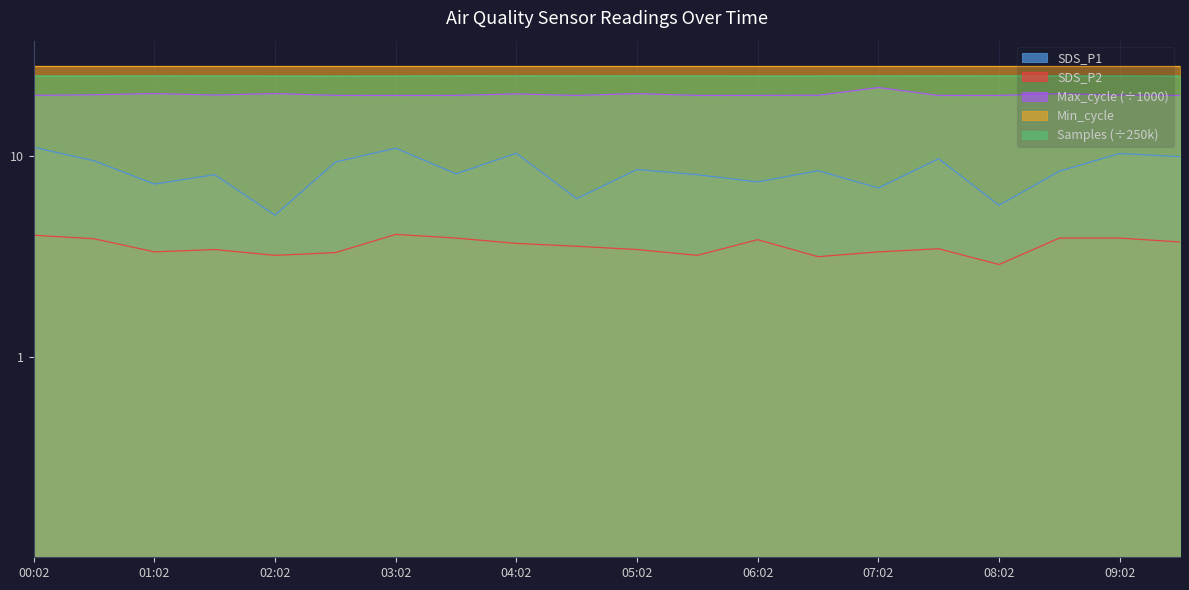

Which series has the largest total across all categories?

Samples